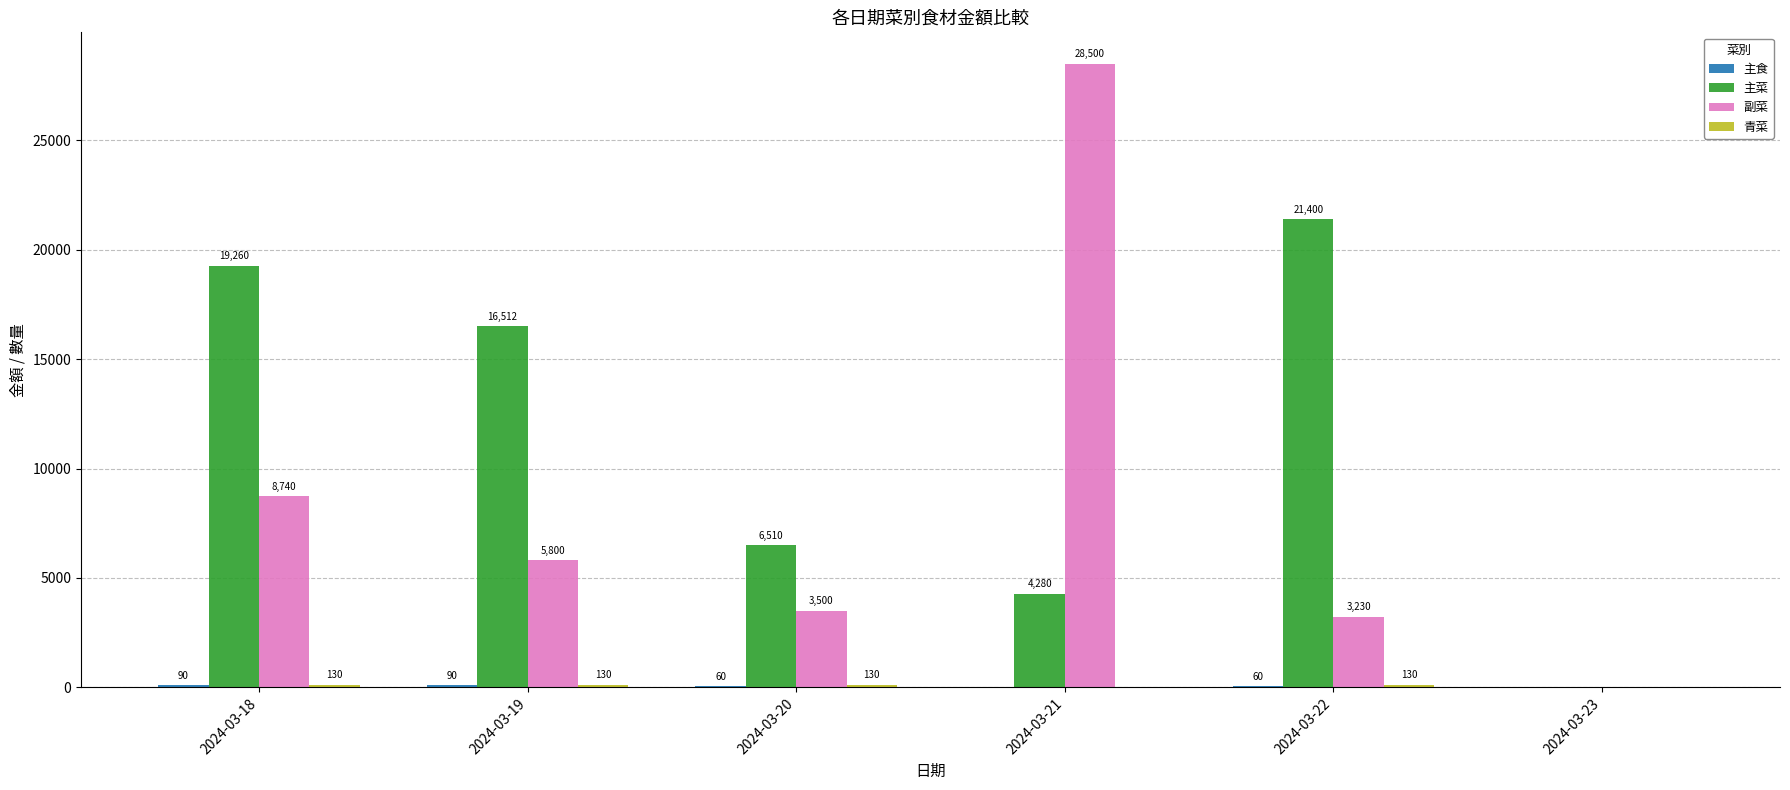

Where does the 主菜 series first go above 16512?

2024-03-18